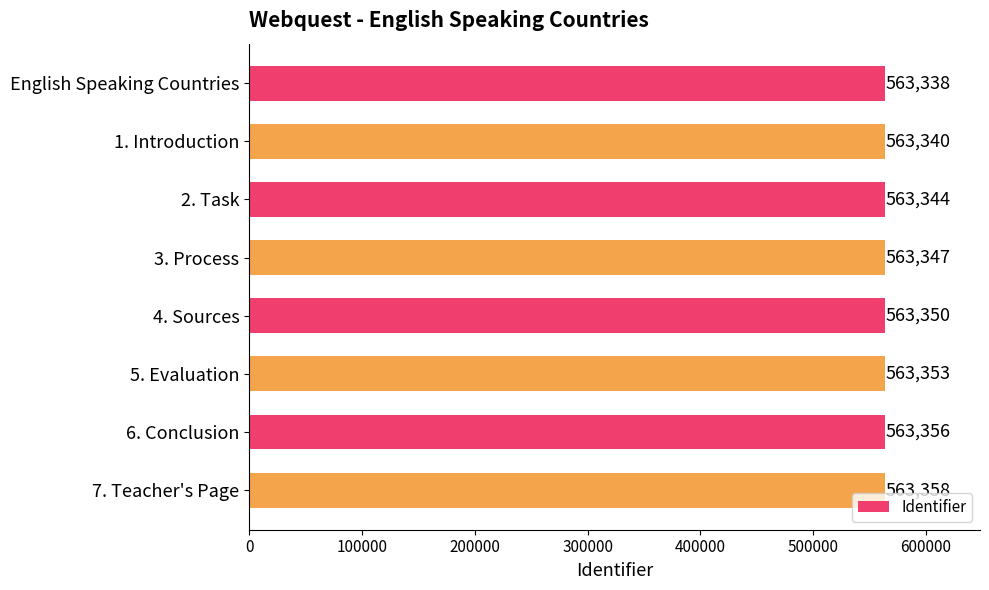

How many distinct data groups are displayed?

1